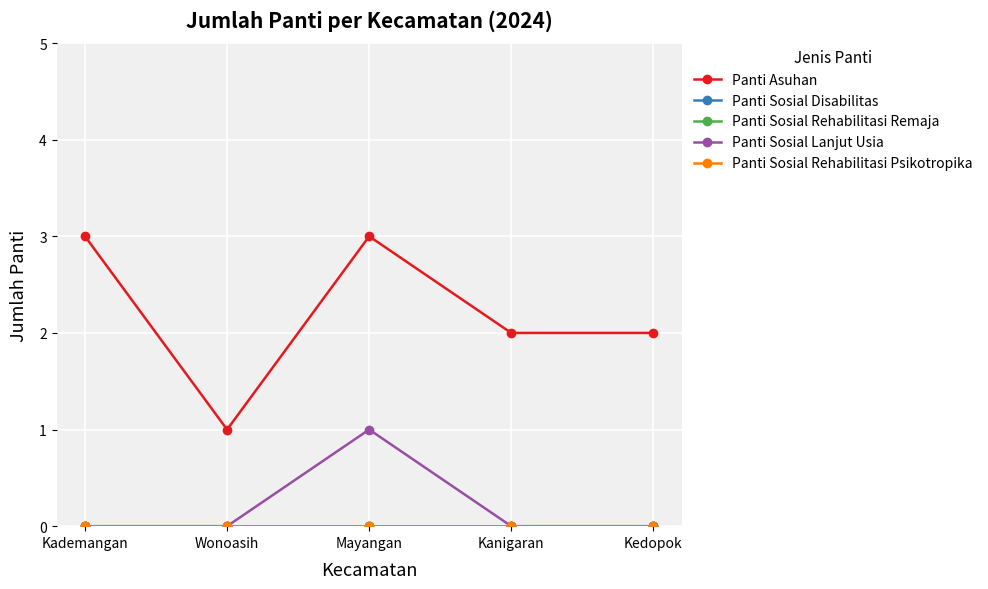

Between Mayangan and Kedopok, which series saw the biggest shift?

Panti Asuhan